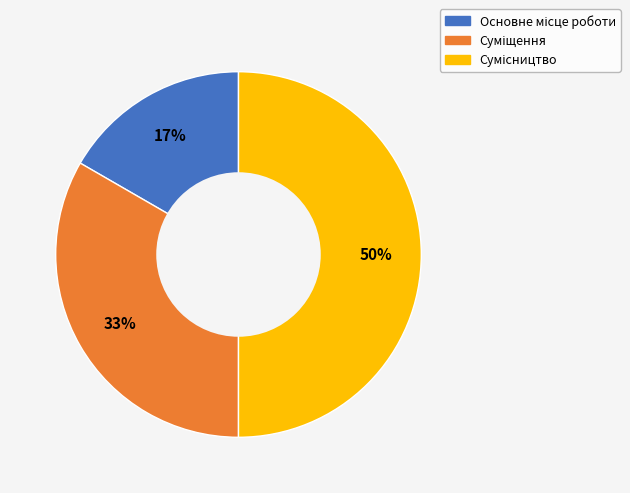

To the nearest percent, what is the average slice percentage?

33%